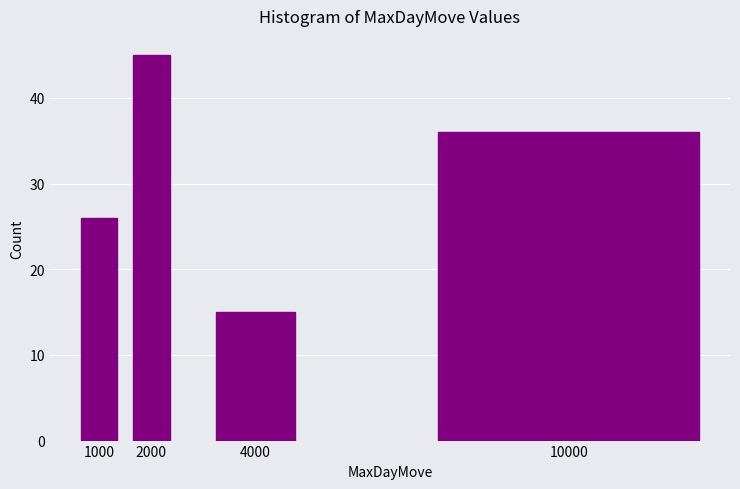

Reading left to right, transcribe all the data shown in this chart.

26	45	15	36